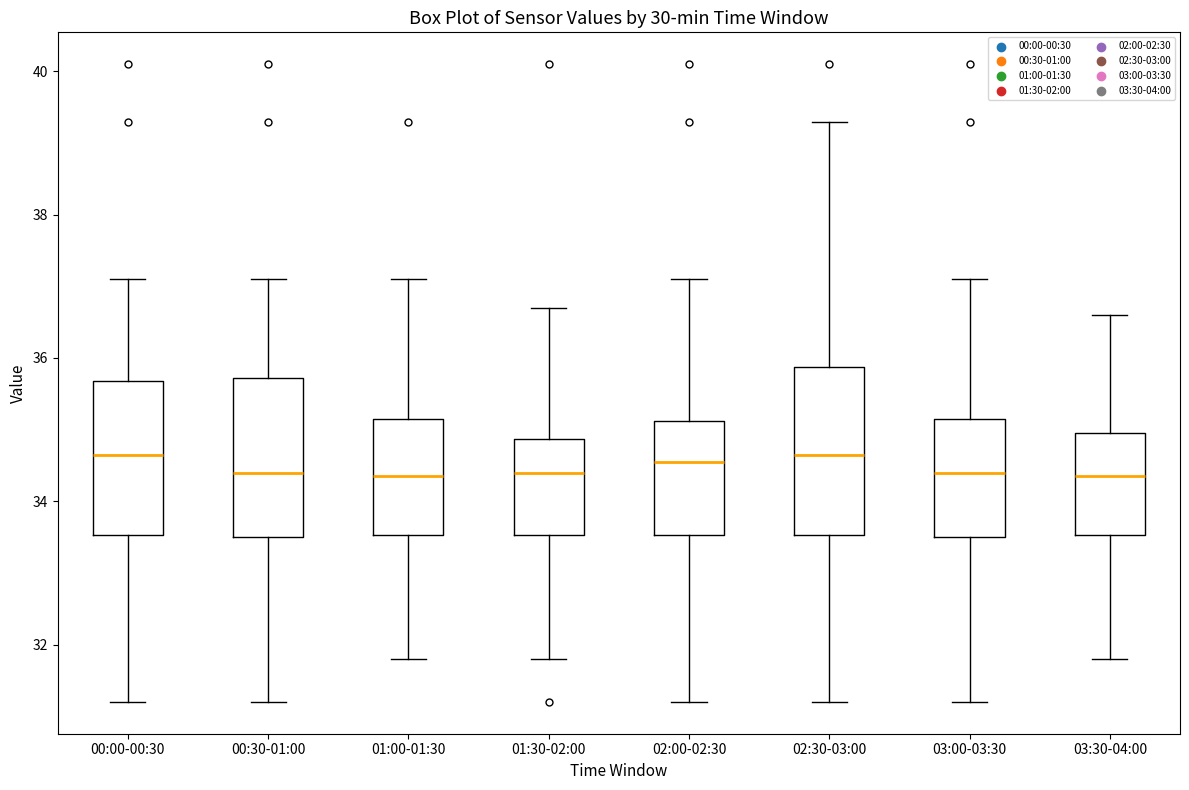

Where is the upper edge of the box for 01:30-02:00 on the y-axis? The values are not printed on the chart, so give them approximately, as read against the axis.

34.8